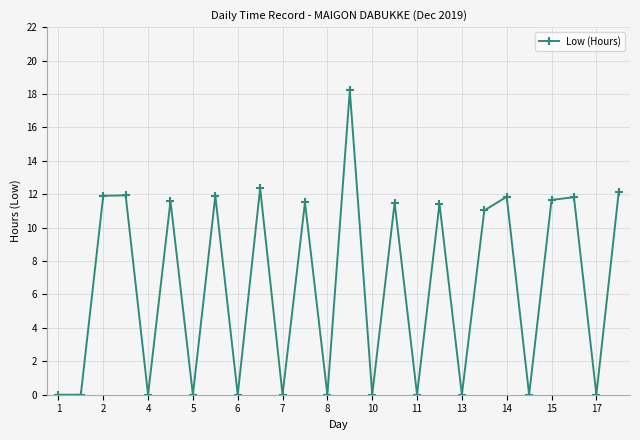

What is the sum of all values?

170.8